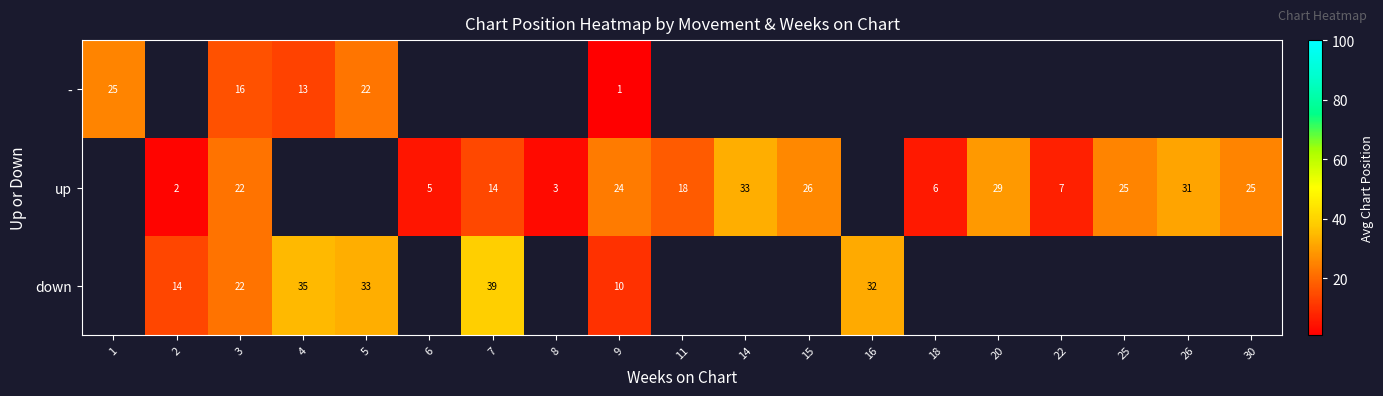

What is the sum of the up values at 6 and 8?

8